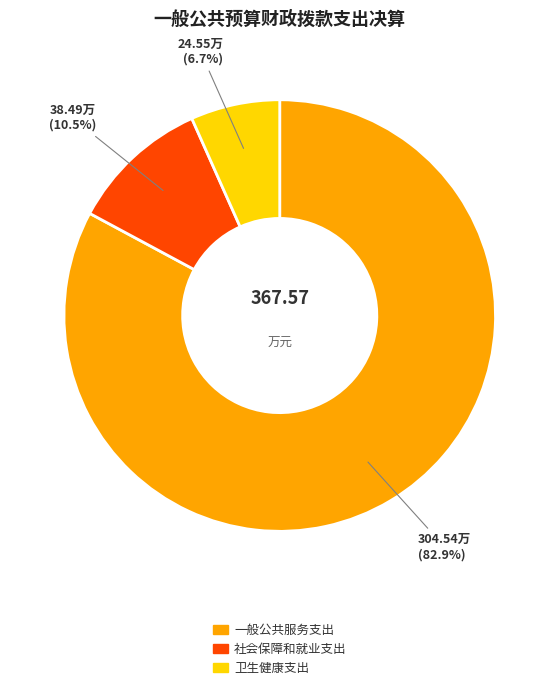

What is the ratio of the value at 卫生健康支出 to the value at 一般公共服务支出?

0.1